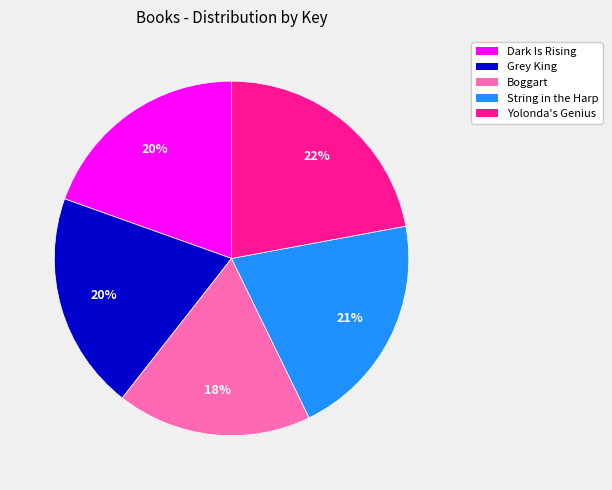

Is there any slice that represents more than half of the pie?

No